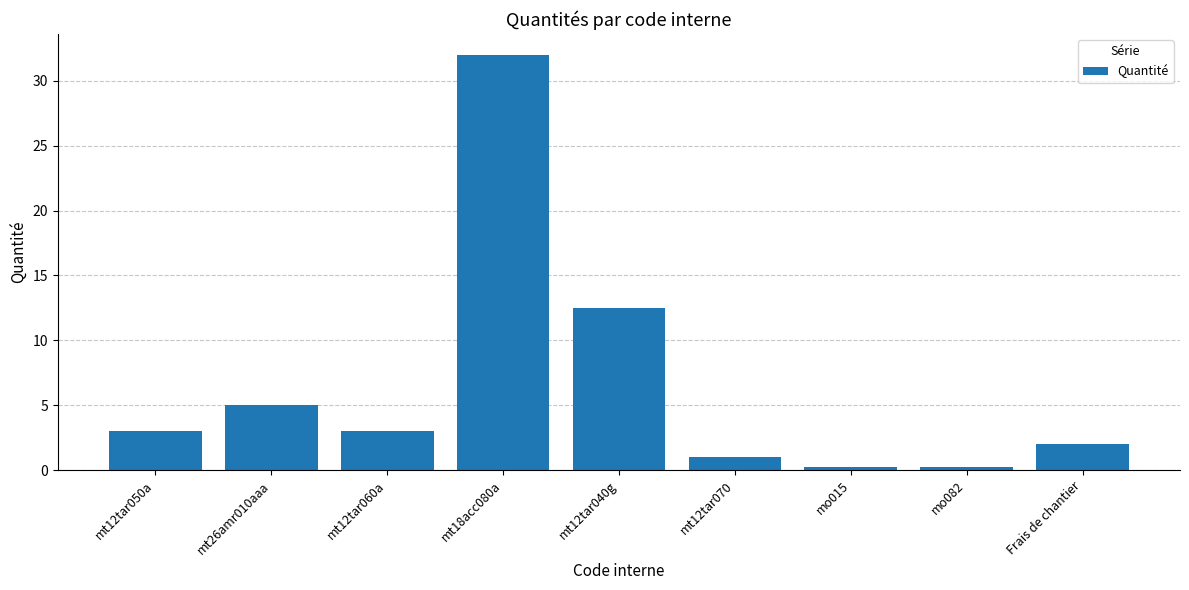

What is the change in value from mt18acc080a to mt12tar070?

-31.0